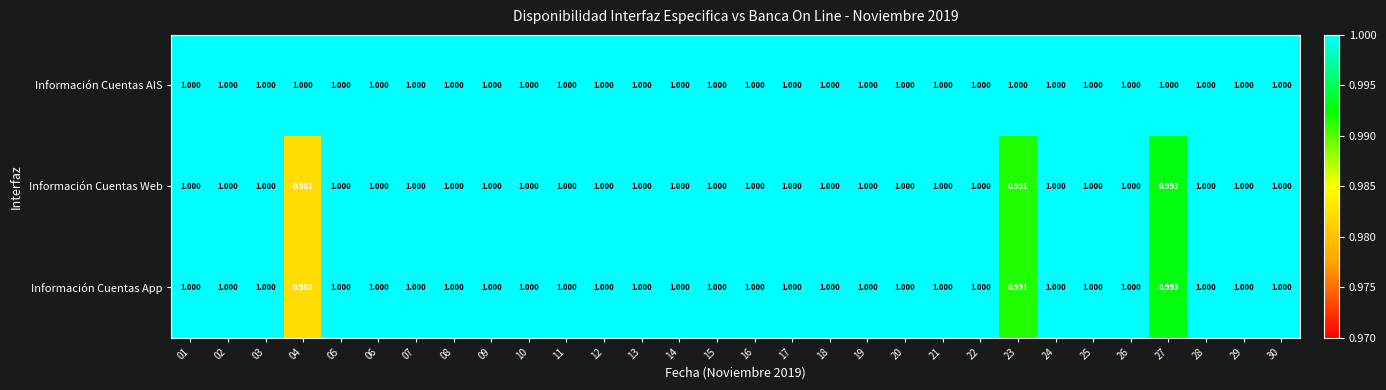

Is the value of Información Cuentas App at 04 greater than the value of Información Cuentas Web at 05?

No